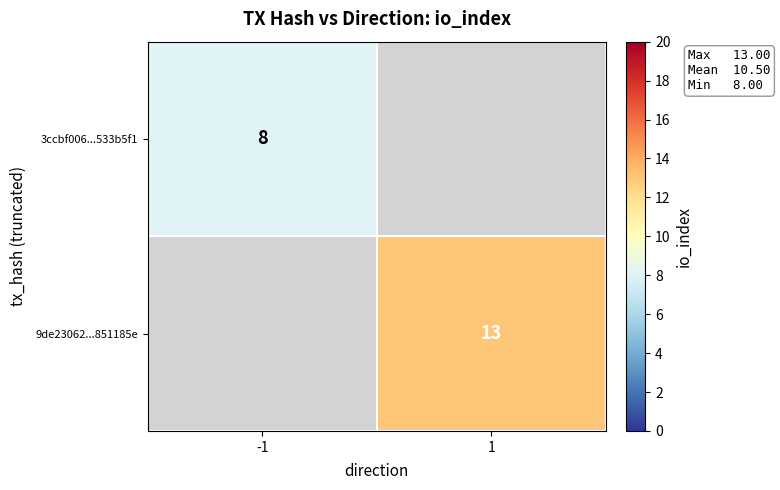

At how many categories does at least one series exceed 9?

1